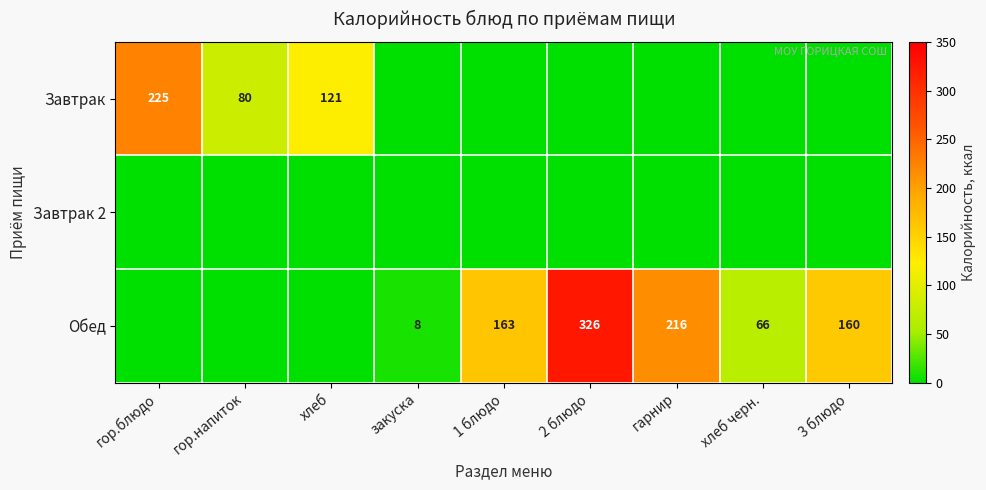

Is it true that Завтрак equals 117 at гор.блюдо?

False